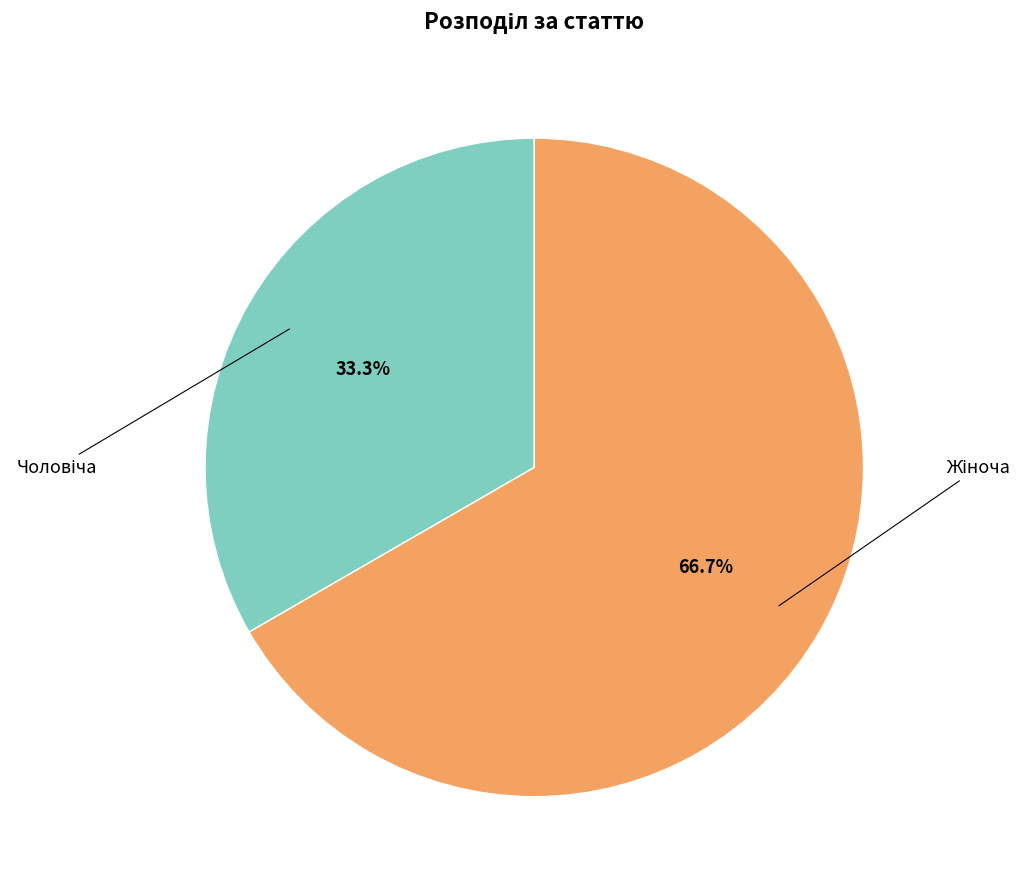

Is there any slice that represents more than half of the pie?

Yes